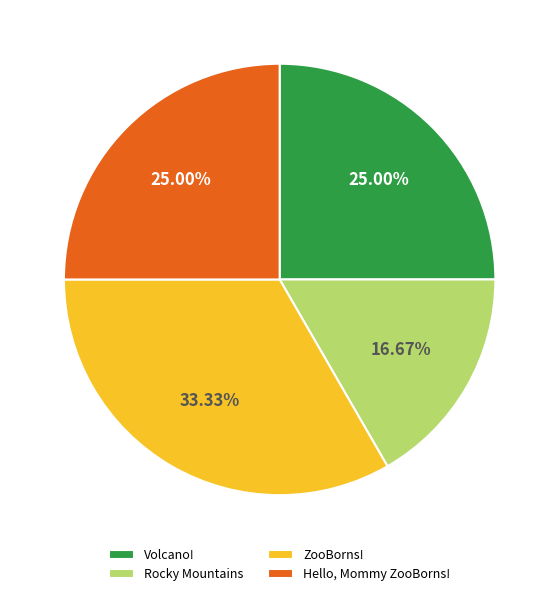

What portion of the pie excludes Volcano!?

75.0%